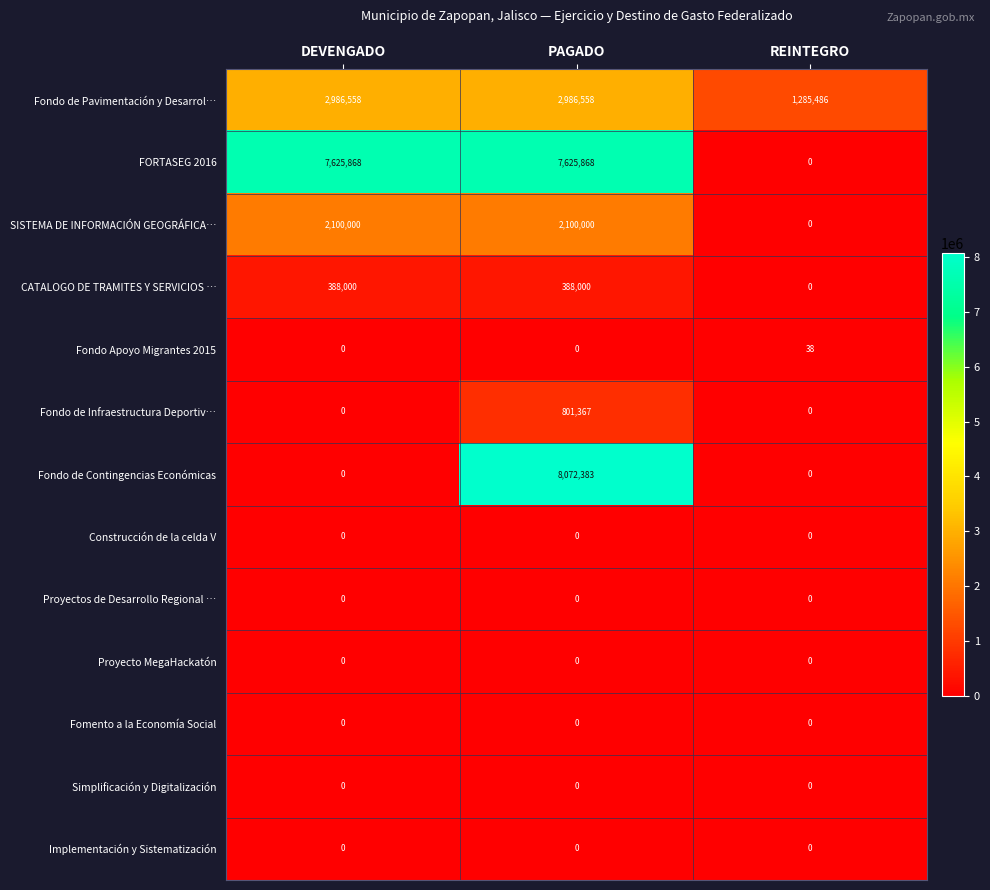

Count the Fondo Apoyo Migrantes 2015 values in the range 0 to 38.

3